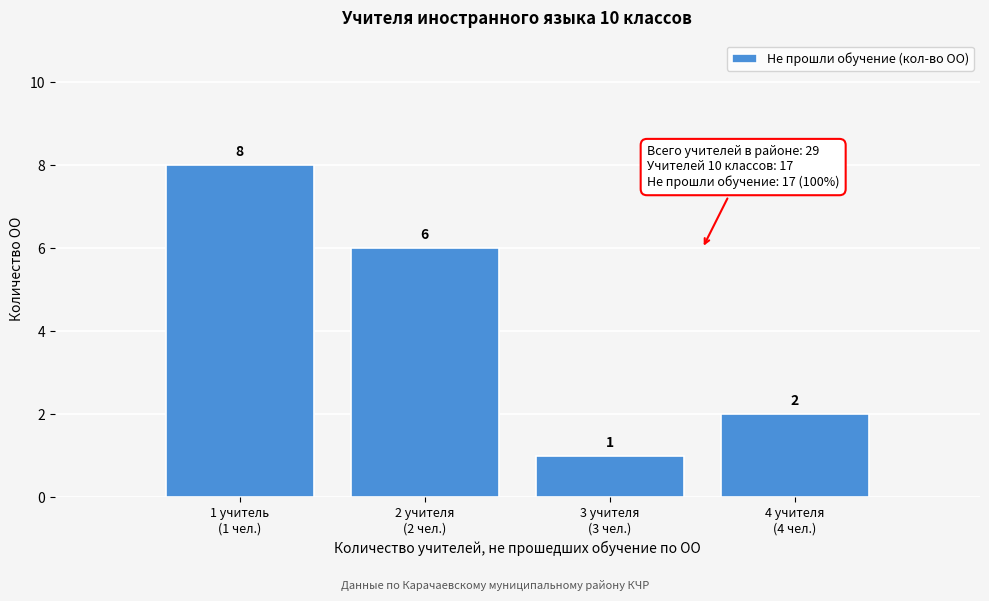

Reading left to right, extract all data points from this chart.

8	6	1	2